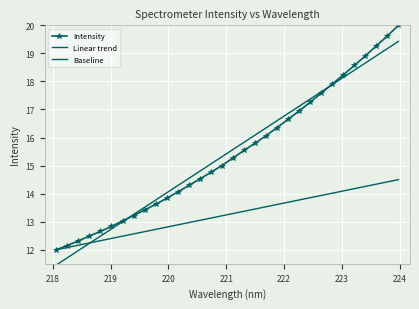

How many data points in Baseline are less than 13?

13